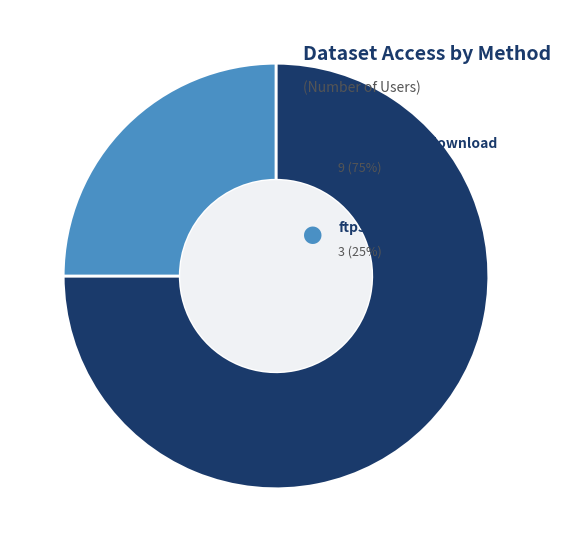

Is there a majority slice in this chart?

Yes